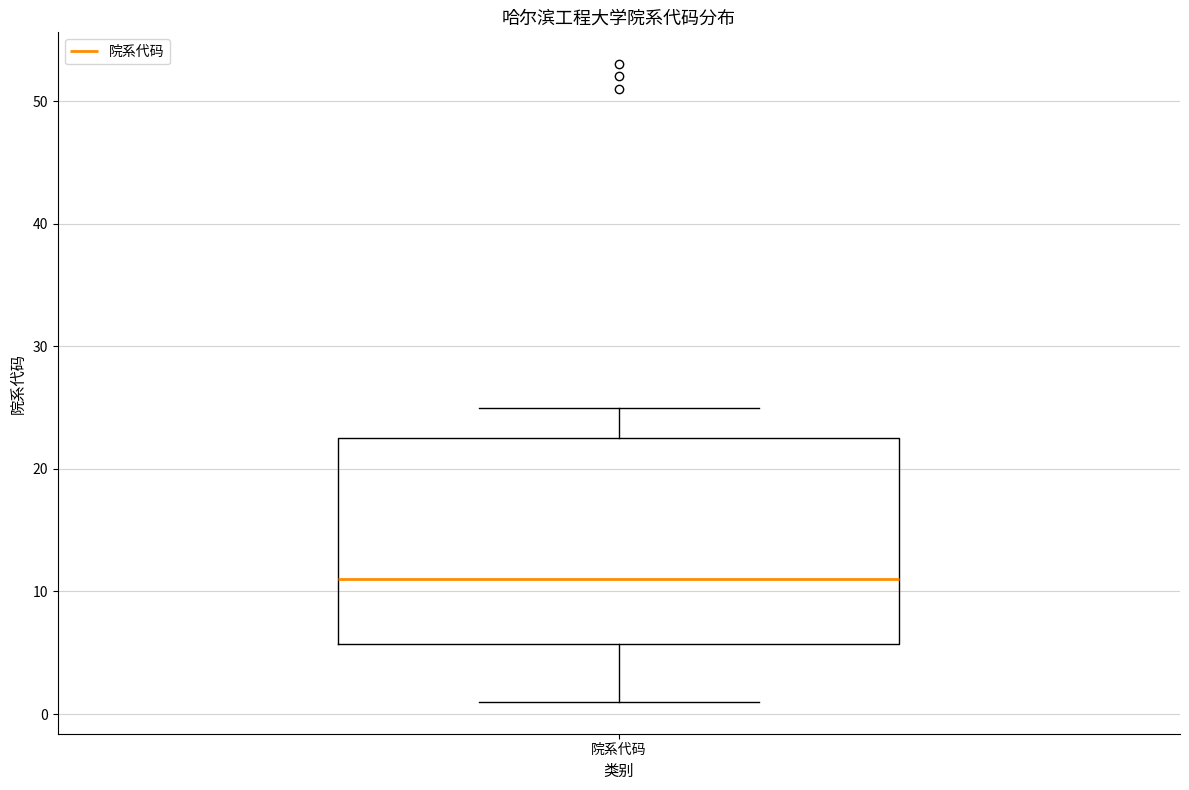

Transcribe this box plot: give where the median line is, the range the box spans, and where the two whiskers end, as read against the y-axis. The values are not printed on the chart, so give them approximately, as read against the axis.

median 11, box 6 to 23, whiskers 1 to 25